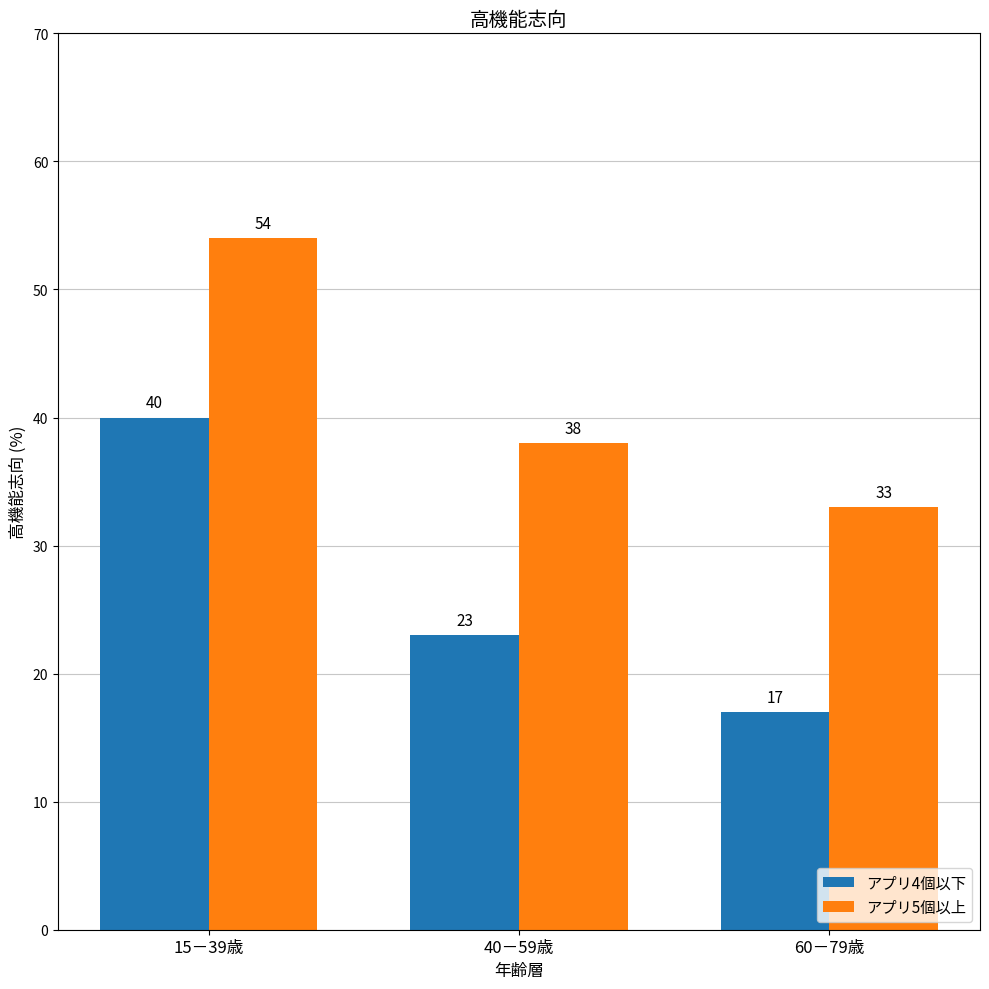

Rank the series by their maximum value, from lowest to highest.

アプリ4個以下, アプリ5個以上